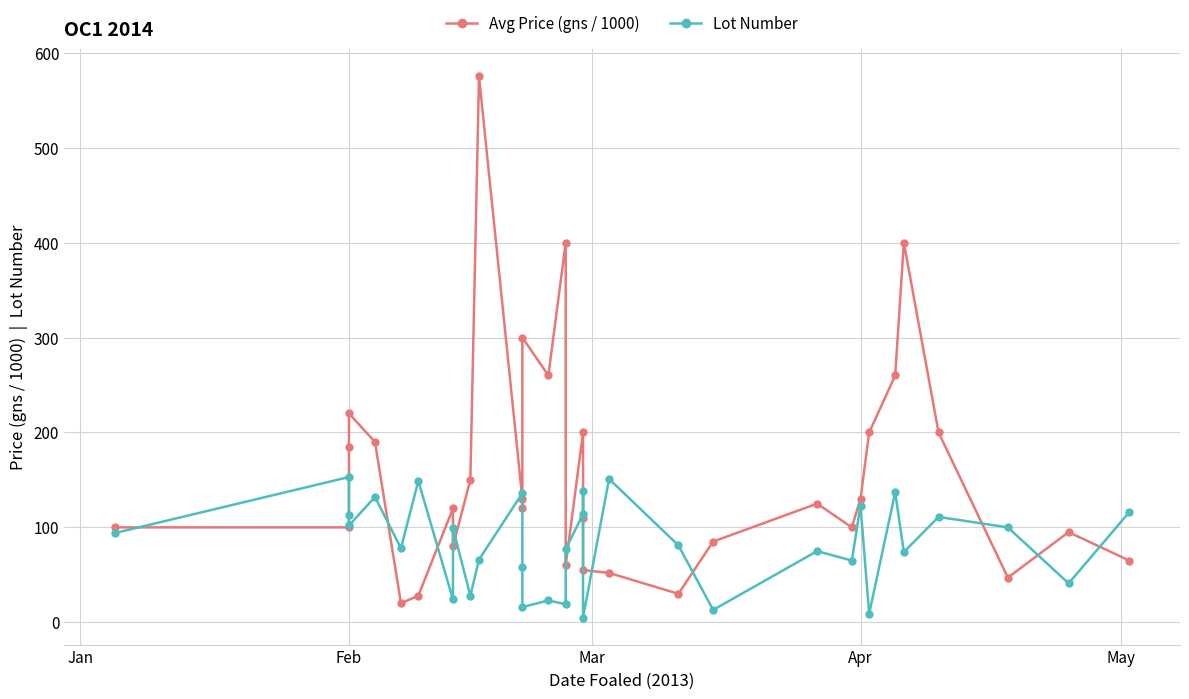

After their last crossing, which series has the higher values: Lot Number or Avg Price (gns / 1000)?

Lot Number